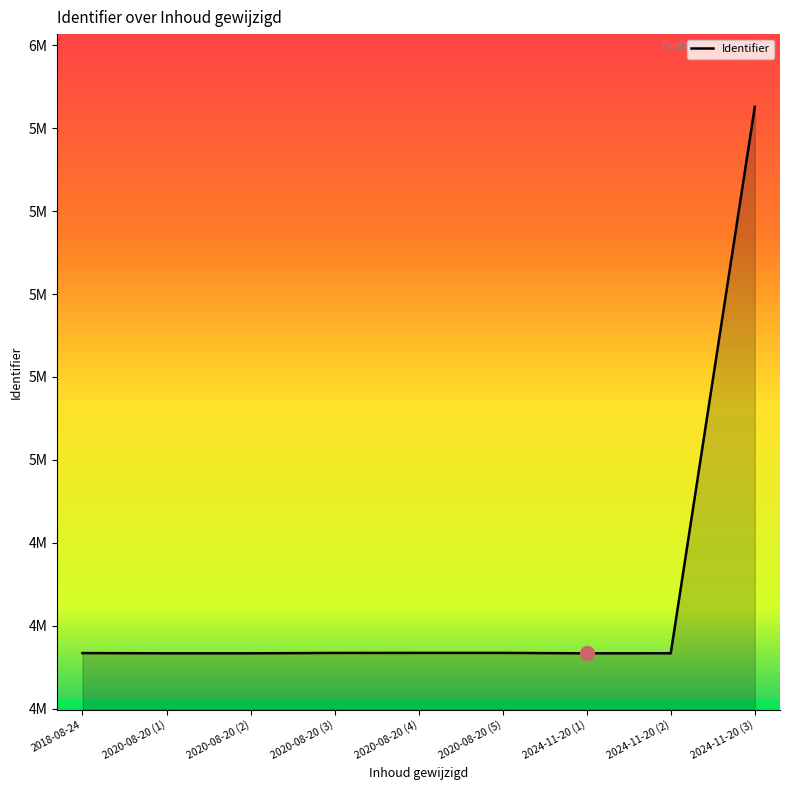

Does the chart have visible grid lines?

No